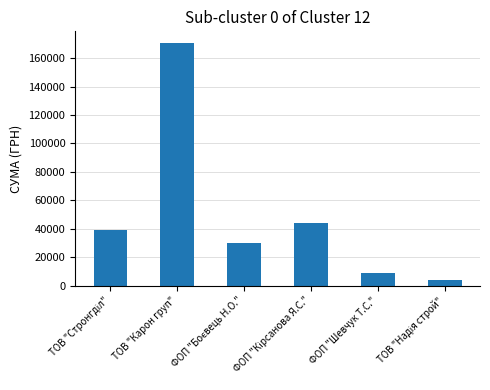

Is it true that the value at ТОВ "Карон груп" is 170447.2?

True